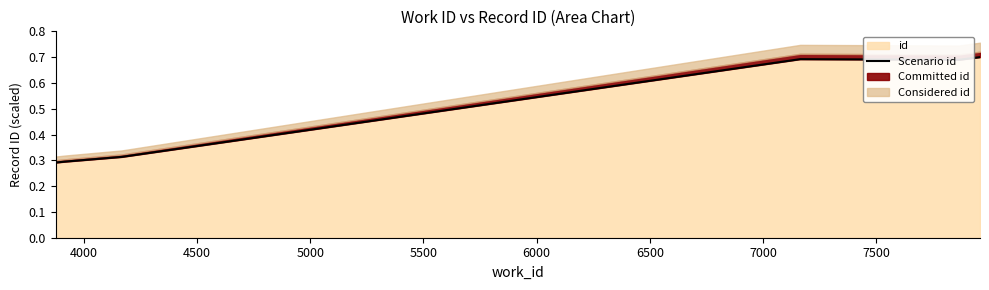

What is the smallest value displayed?

0.3